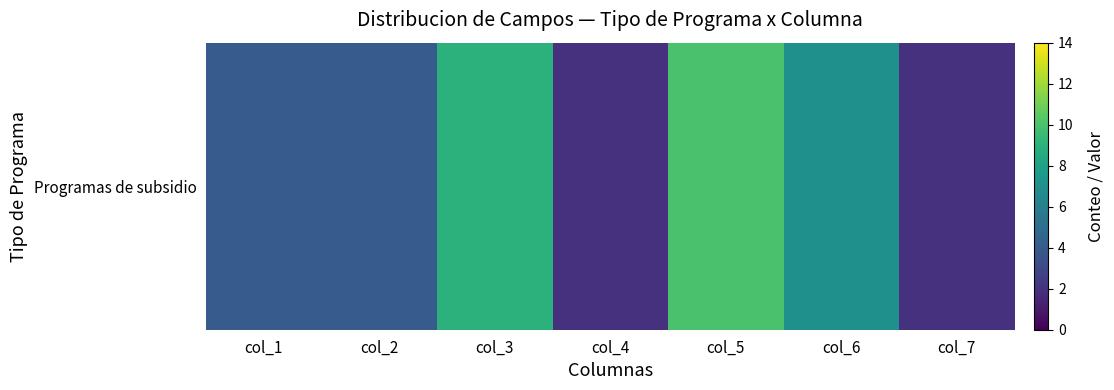

What is the change in value from col_5 to col_7?

-8